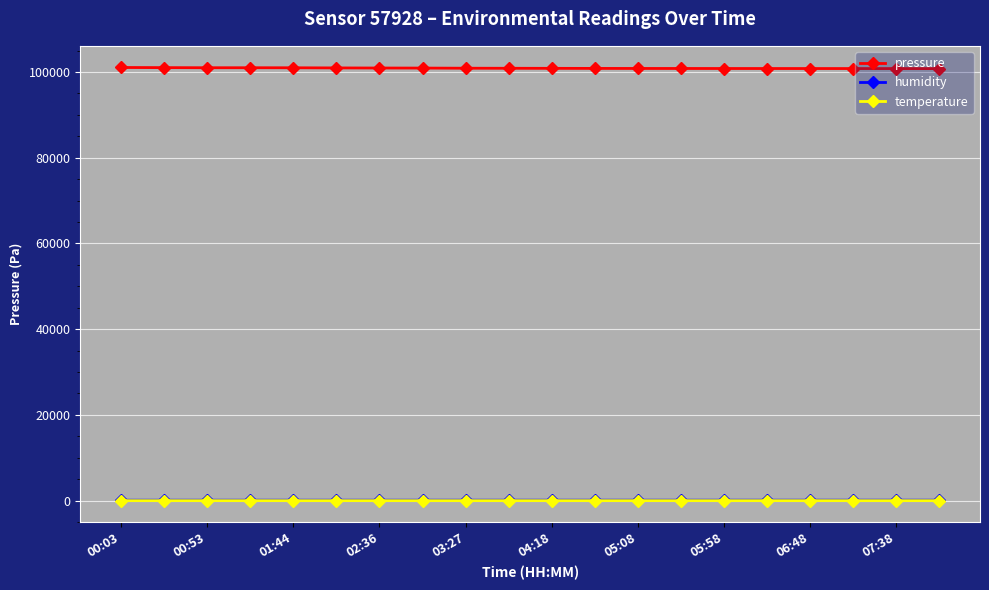

How many lines are shown in the chart?

3